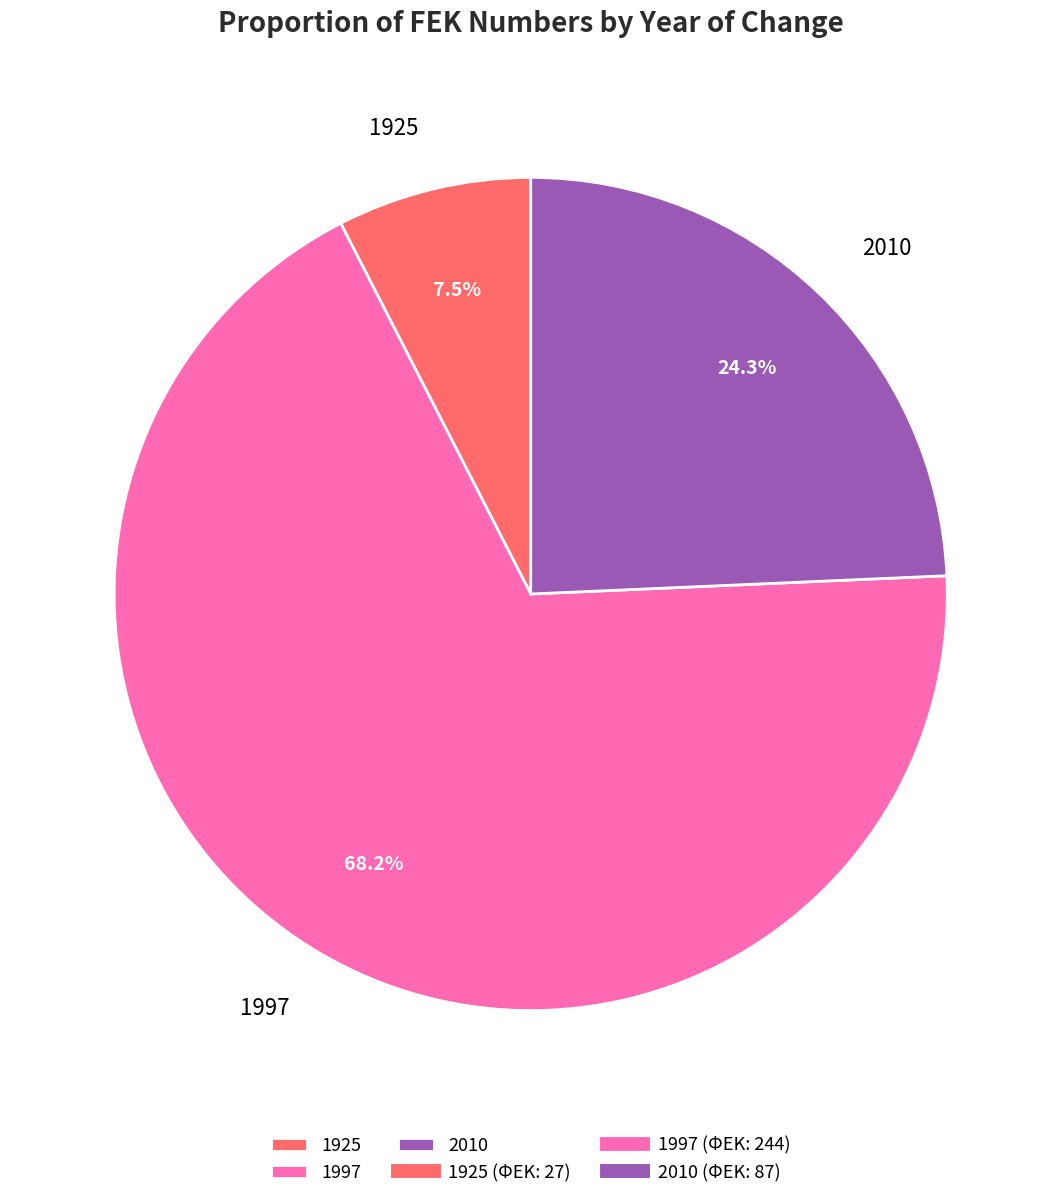

Does any single category account for the majority?

Yes